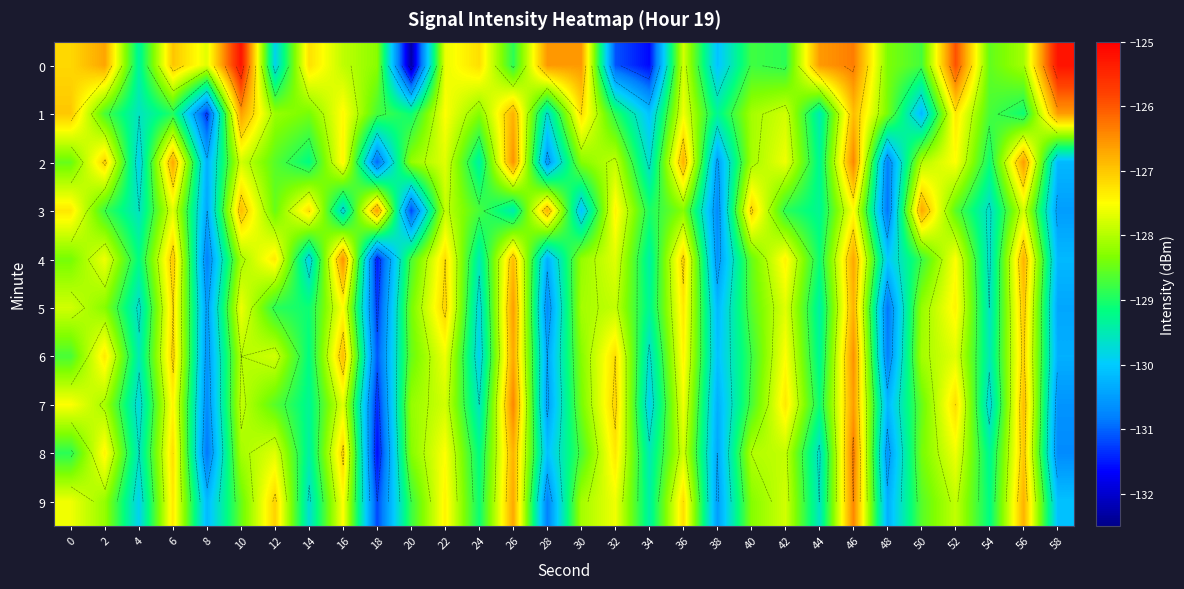

What is the minimum value for 3?

-131.2